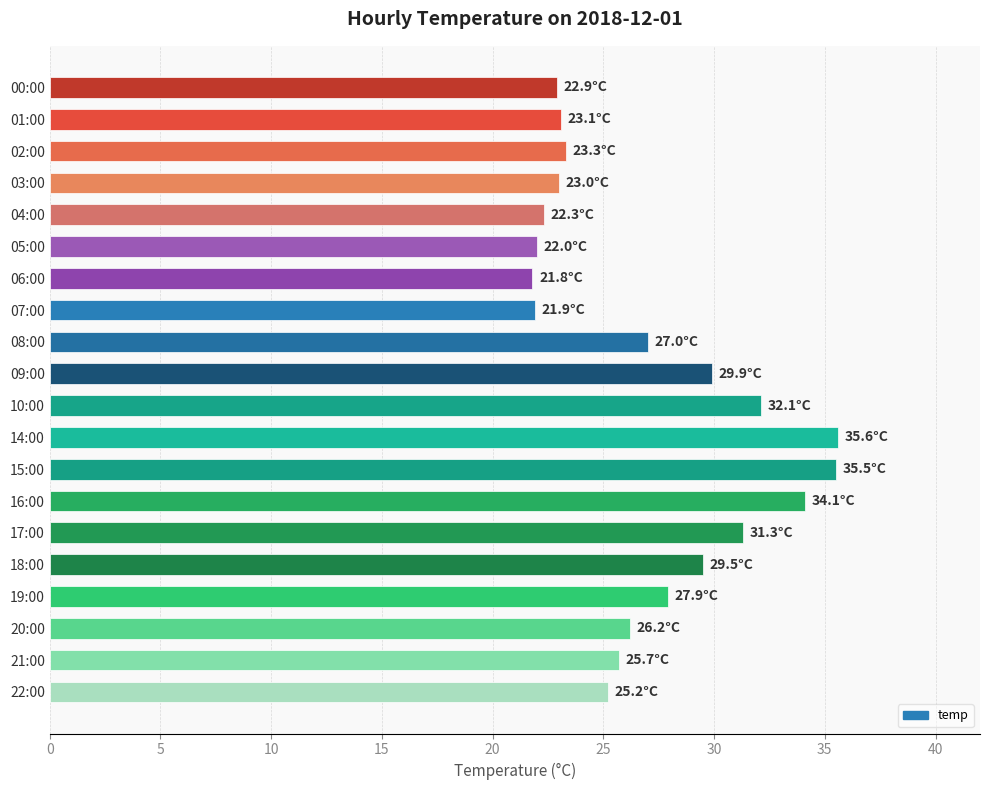

What is the label of the 18th bar from the bottom?

02:00